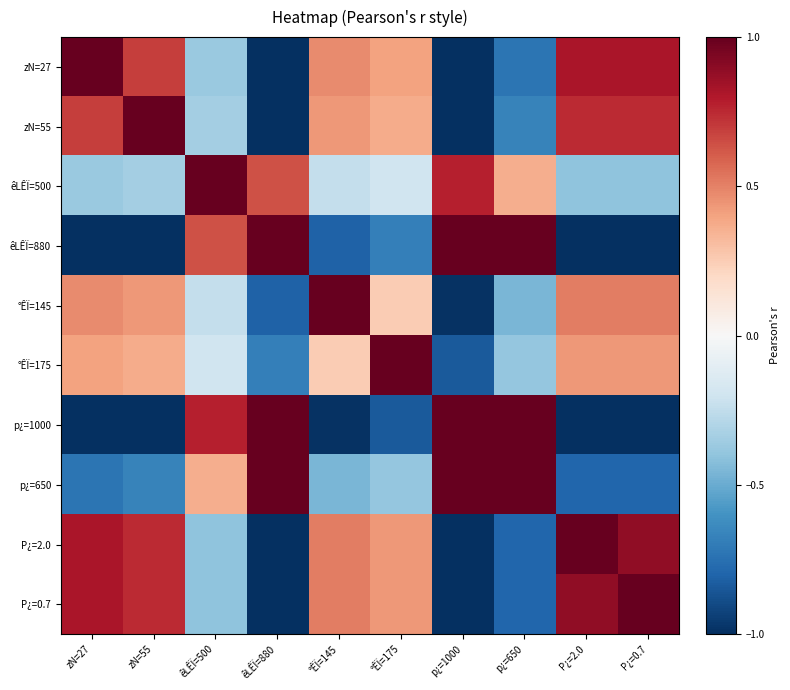

Between êLÊÏ=500 and P¿=0.7, which is larger?

P¿=0.7